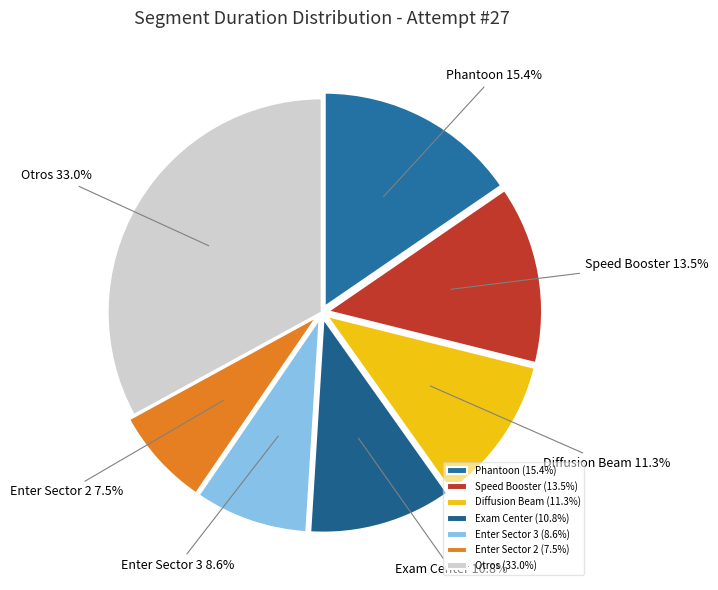

How many slices are in this pie chart?

7